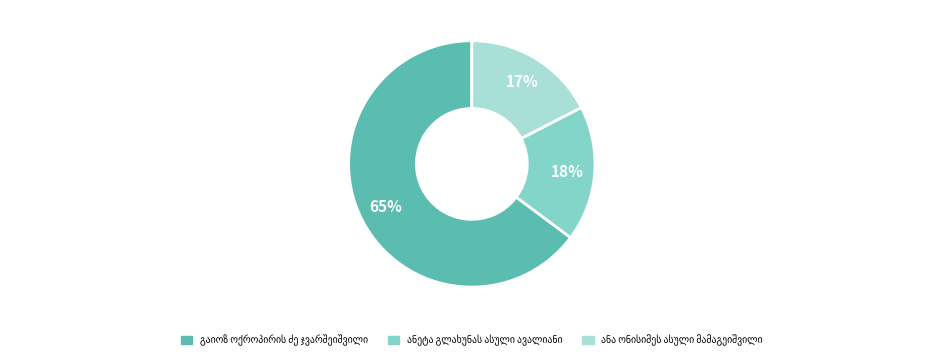

Is there any slice that represents more than half of the pie?

Yes